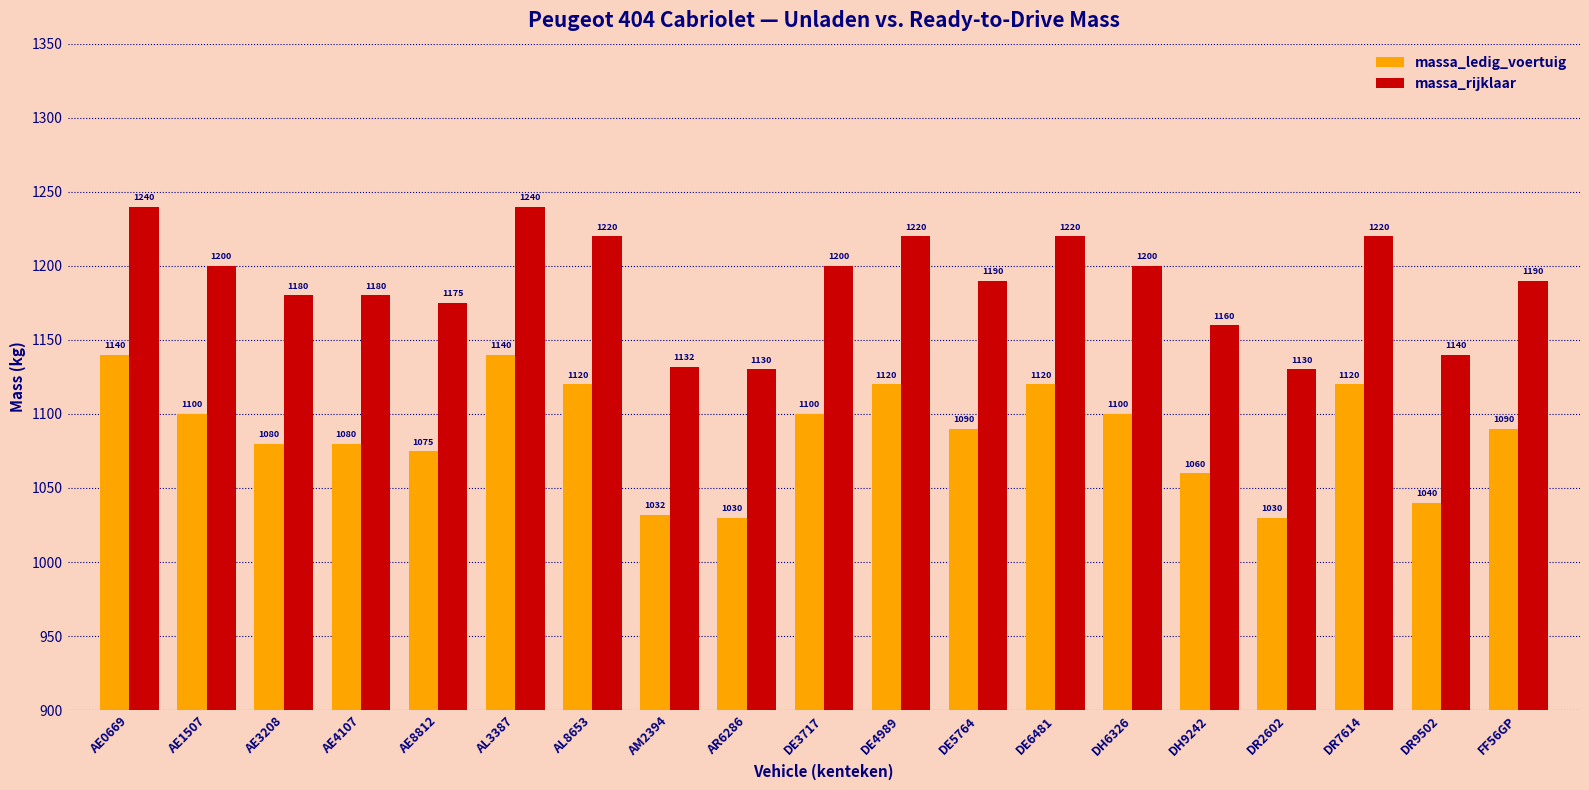

What is the difference between the massa_rijklaar values at DR7614 and AM2394?

88